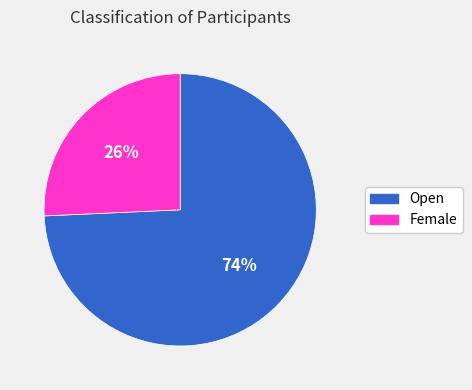

To the nearest percent, what is the average slice percentage?

50%